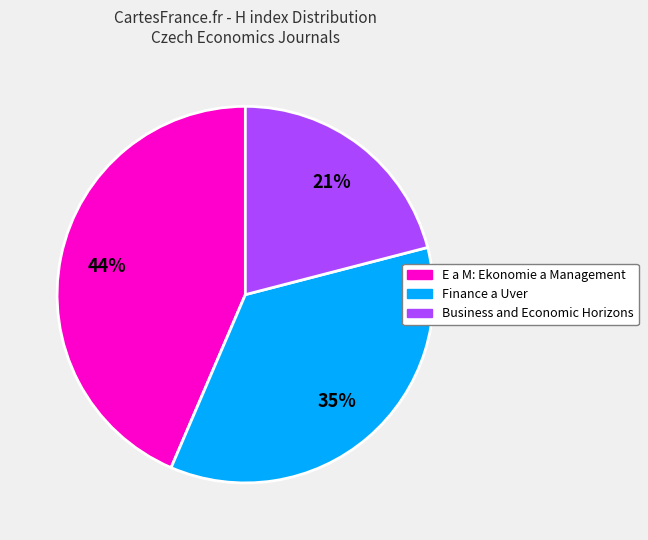

What is the smallest slice in the pie chart?

Business and Economic Horizons